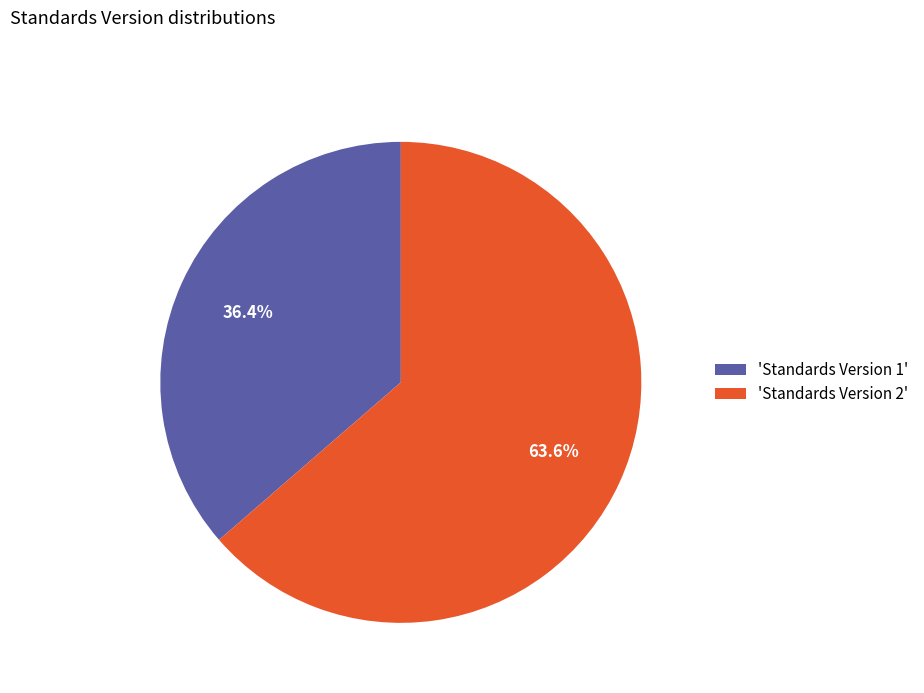

Is there a majority slice in this chart?

Yes